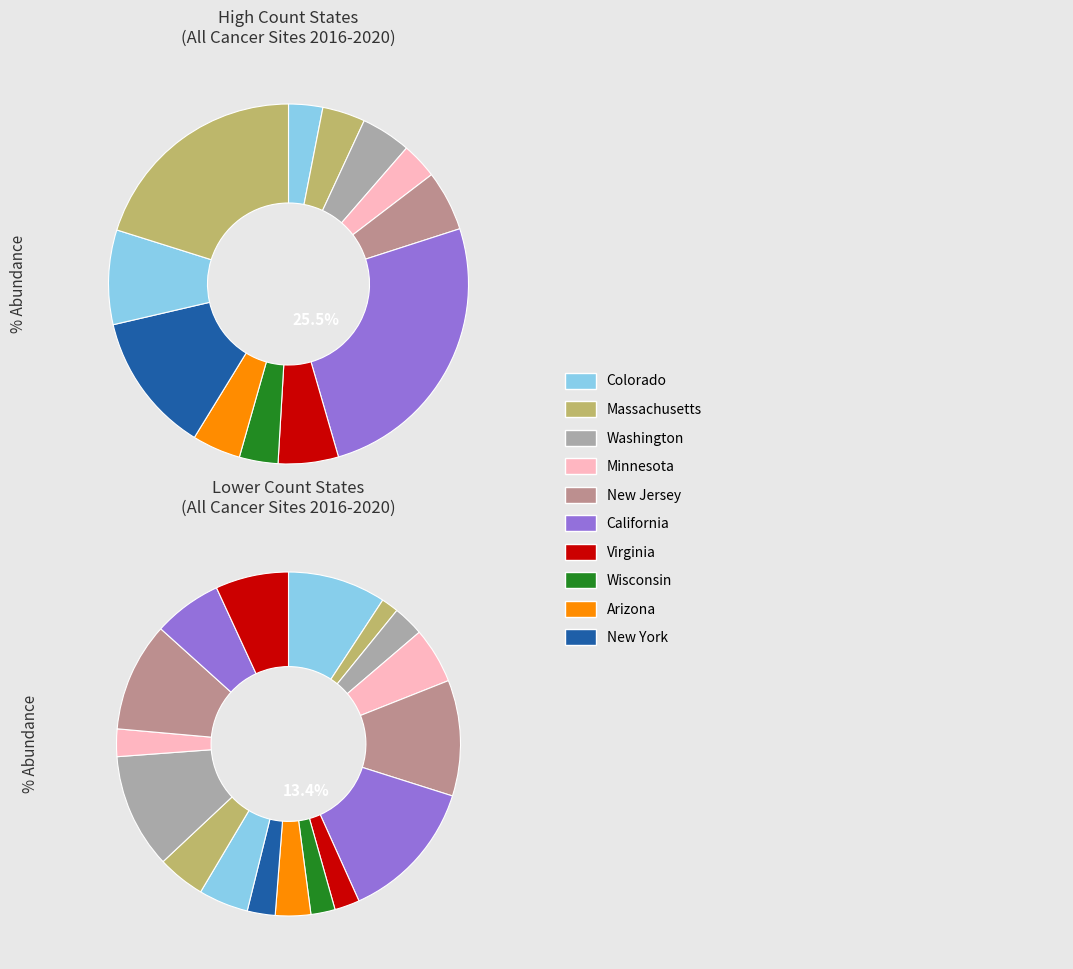

To the nearest percent, what is the average slice percentage?

3%